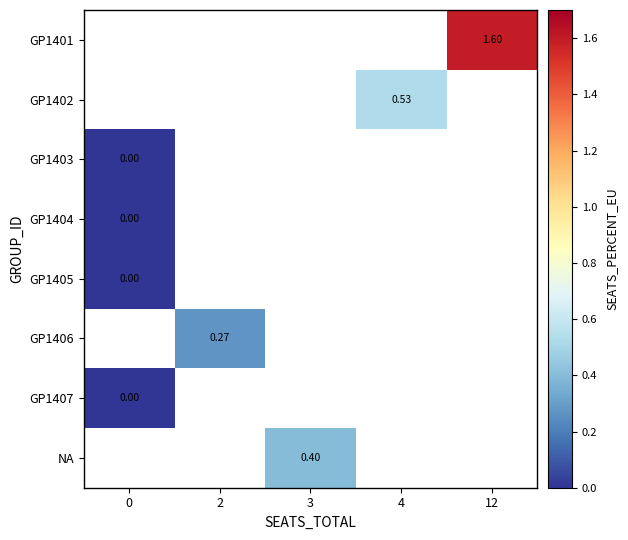

How many data points does each series have?

5